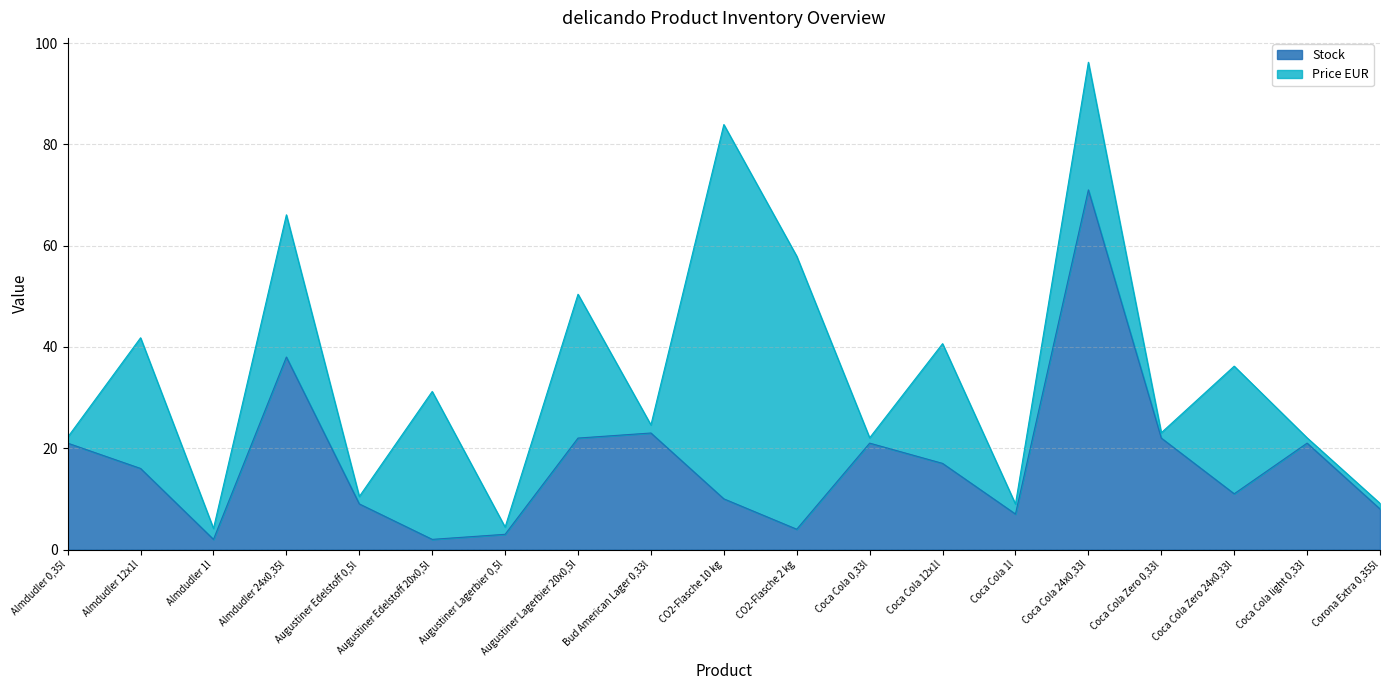

List the labels in order of value, largest first.

Coca Cola 24x0,33l, Almdudler 24x0,35l, Bud American Lager 0,33l, Augustiner Lagerbier 20x0,5l, Coca Cola Zero 0,33l, Almdudler 0,35l, Coca Cola 0,33l, Coca Cola light 0,33l, Coca Cola 12x1l, Almdudler 12x1l, Coca Cola Zero 24x0,33l, CO2-Flasche 10 kg, Augustiner Edelstoff 0,5l, Corona Extra 0,355l, Coca Cola 1l, CO2-Flasche 2 kg, Augustiner Lagerbier 0,5l, Almdudler 1l, Augustiner Edelstoff 20x0,5l